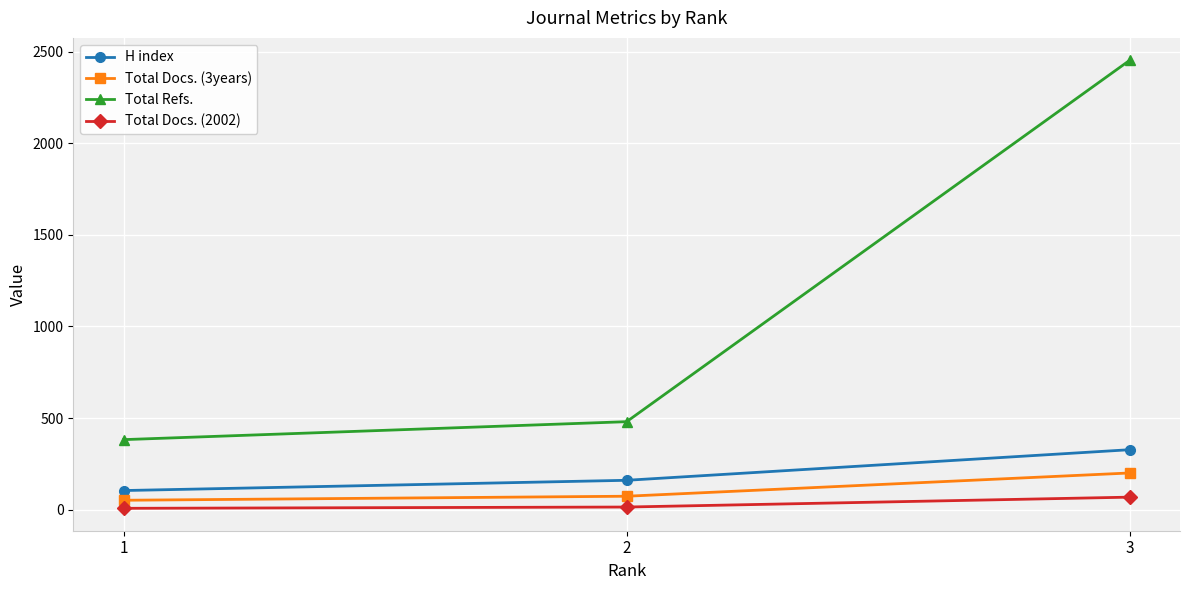

What is the difference between the maximum and minimum values in the Total Docs. (3years) series?

149